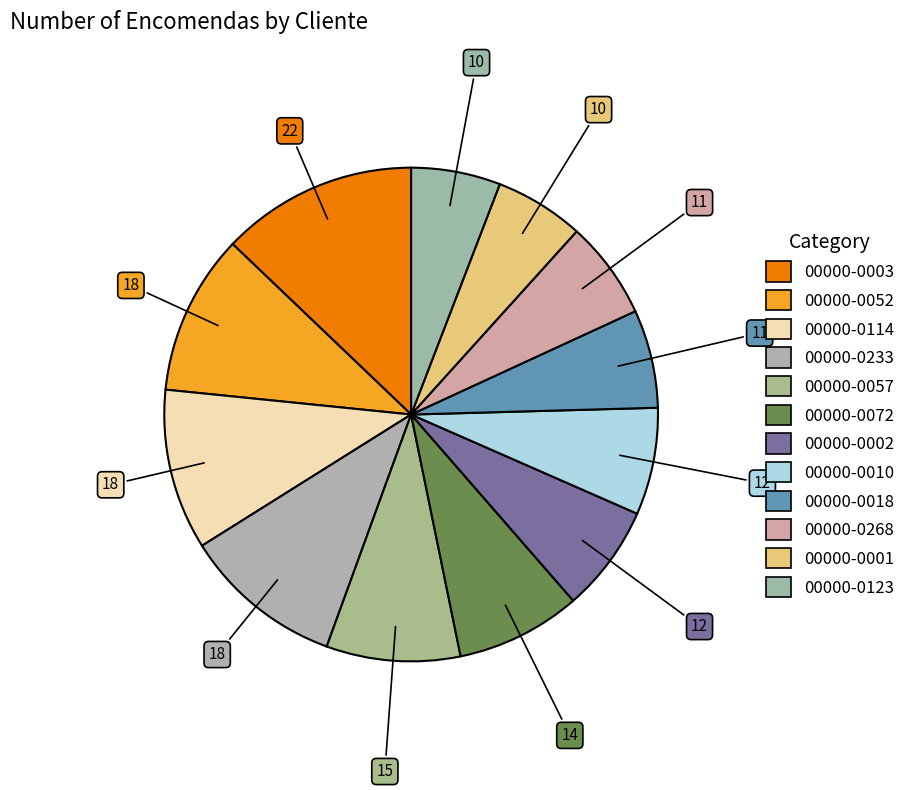

To the nearest percent, what is the average slice percentage?

8%